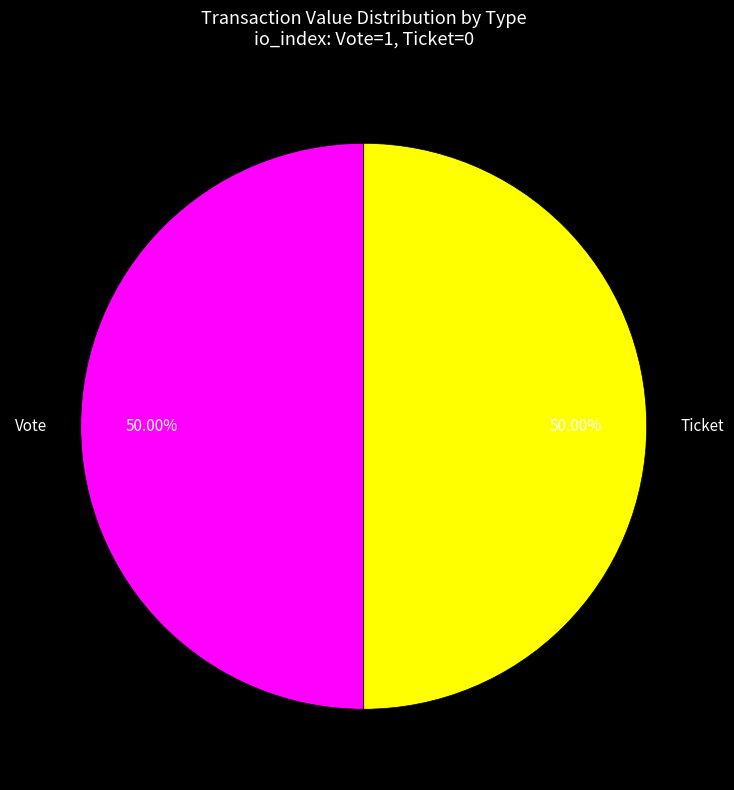

Do Vote and Ticket together represent more than half of the pie?

Yes